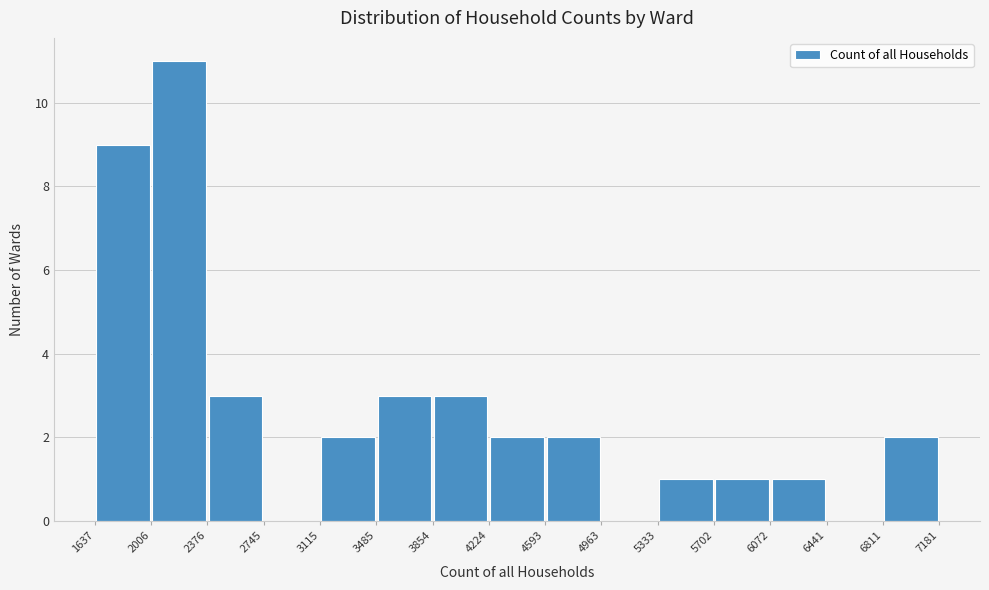

Over which range of the x-axis is the bar tallest?

2006 to 2376